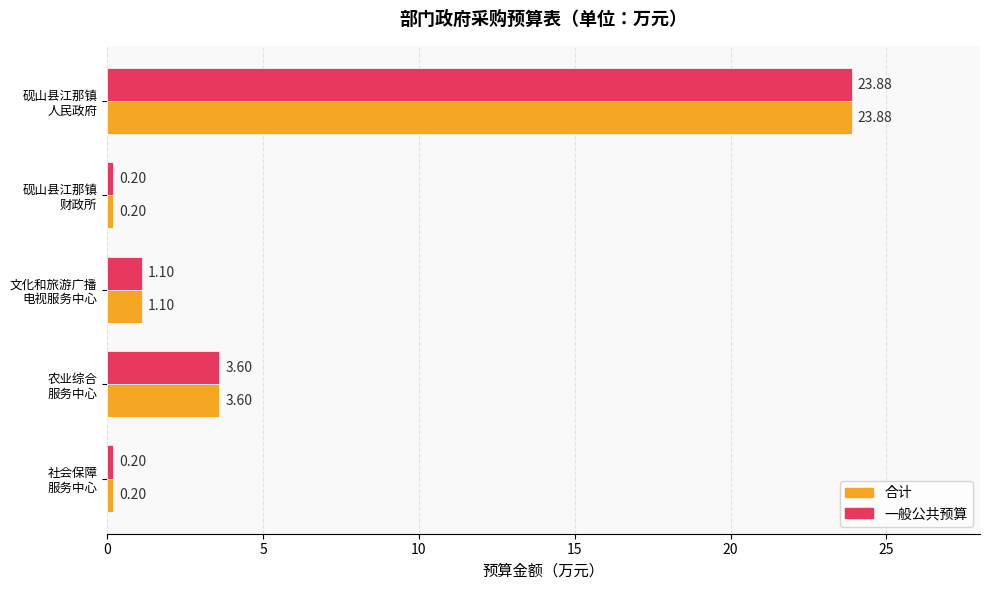

How many data points in 合计 are less than 1?

2